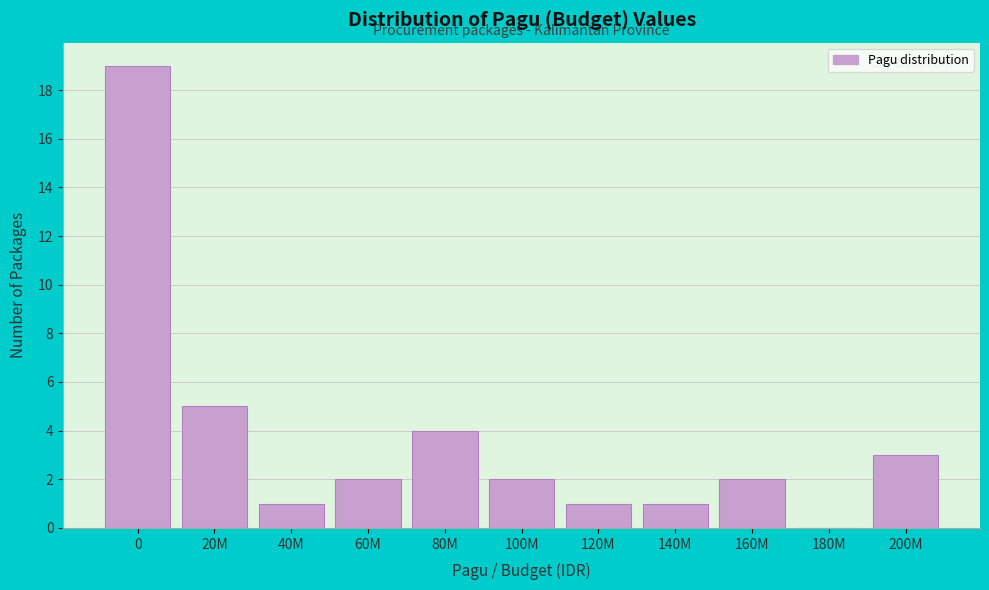

Reading left to right, what are all the values shown in this chart?

0=19	20M=5	40M=1	60M=2	80M=4	100M=2	120M=1	140M=1	160M=2	180M=0	200M=3